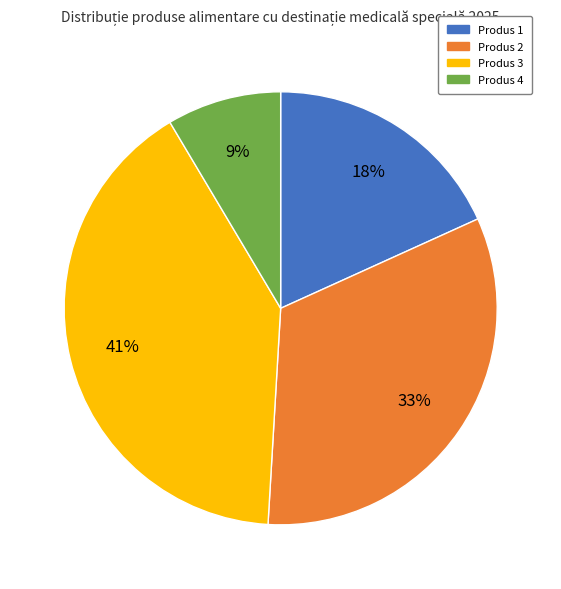

The Produs 3 slice represents 41% of the pie. True or false?

True